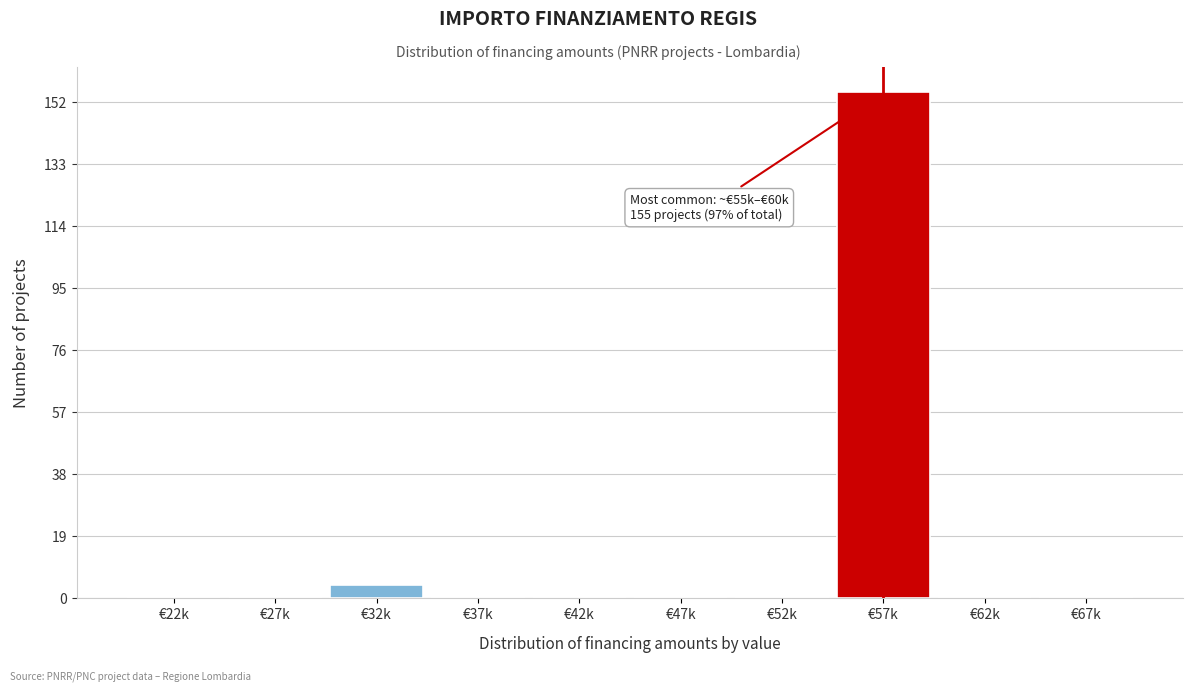

Reading left to right, transcribe all the data shown in this chart.

€22k=0	€27k=0	€32k=4	€37k=0	€42k=0	€47k=0	€52k=0	€57k=155	€62k=0	€67k=0